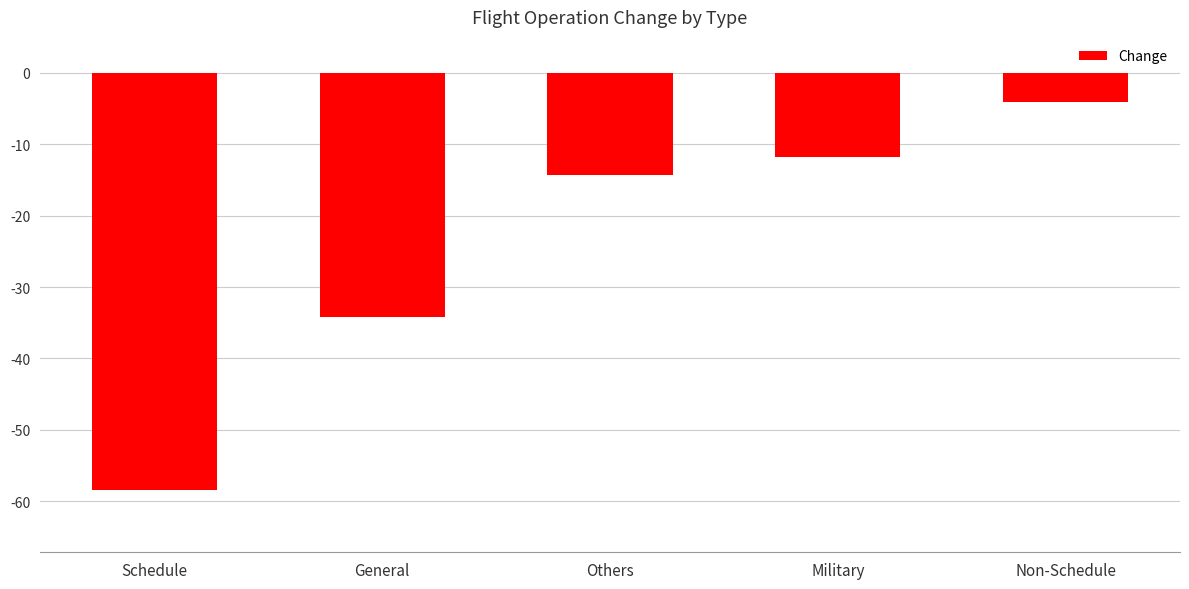

How many bars are there in total?

5